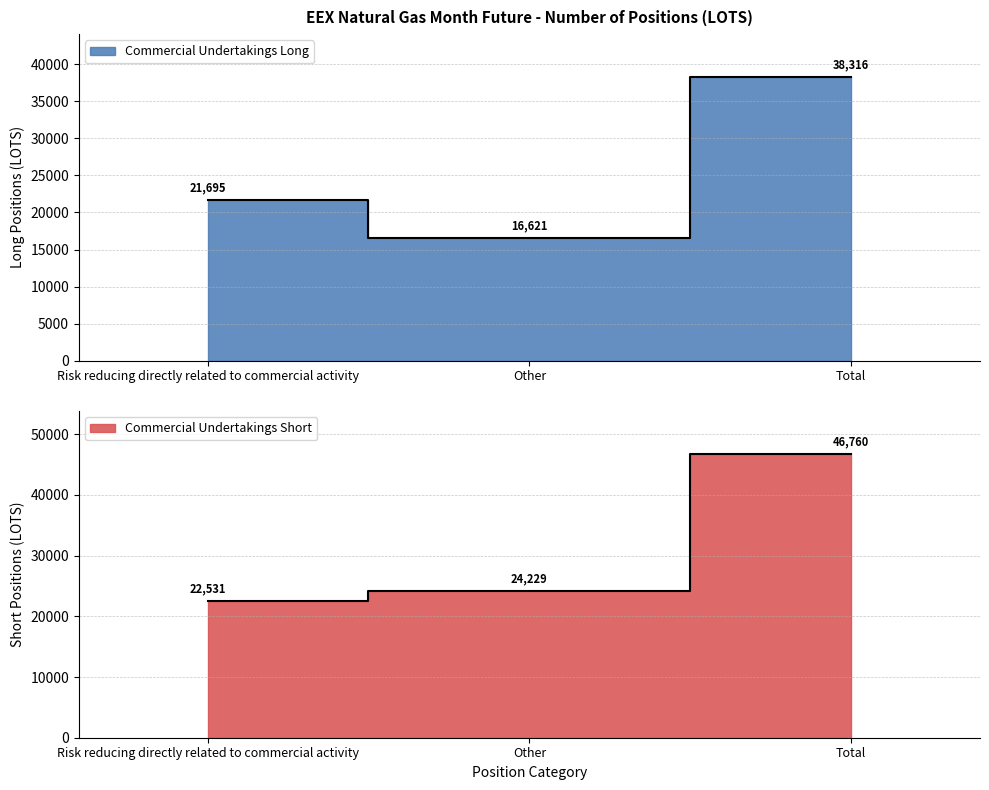

What value does the Commercial Undertakings Short series have at Total?

46760